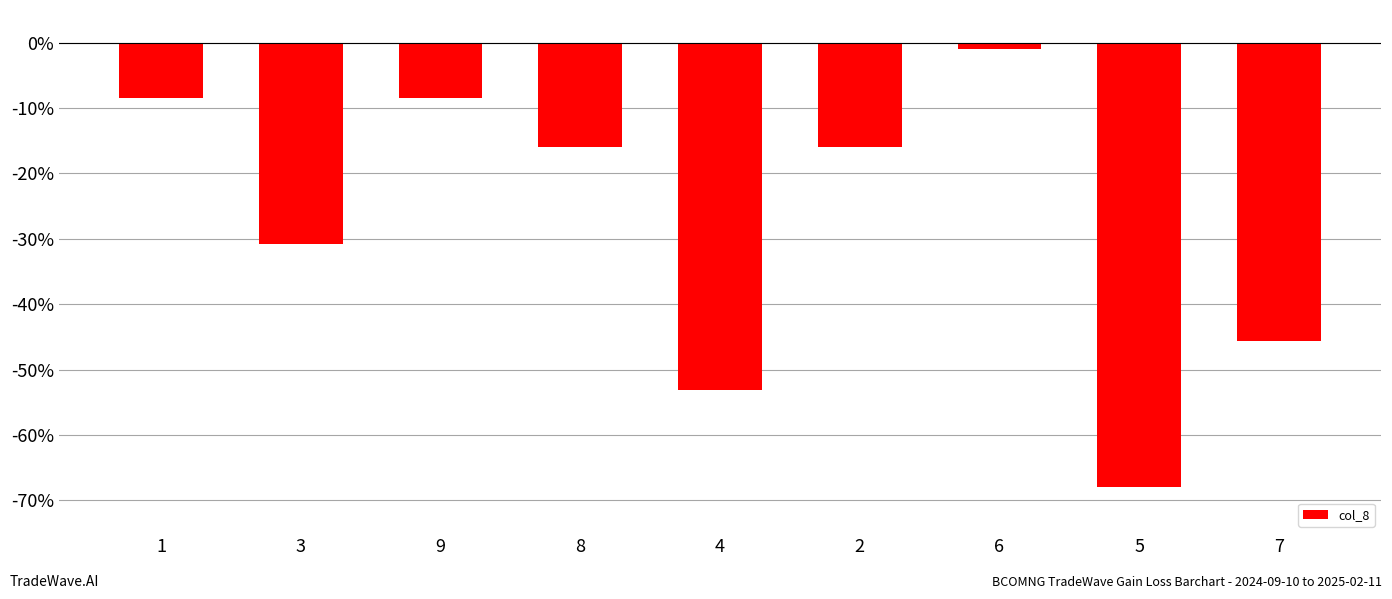

What is the difference between the values at 9 and 6?

7.4